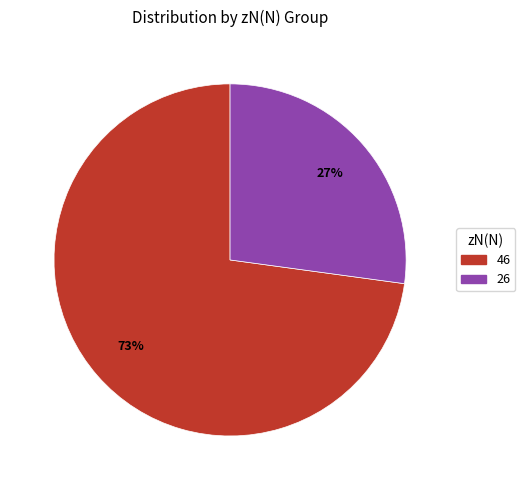

What is the majority slice?

46